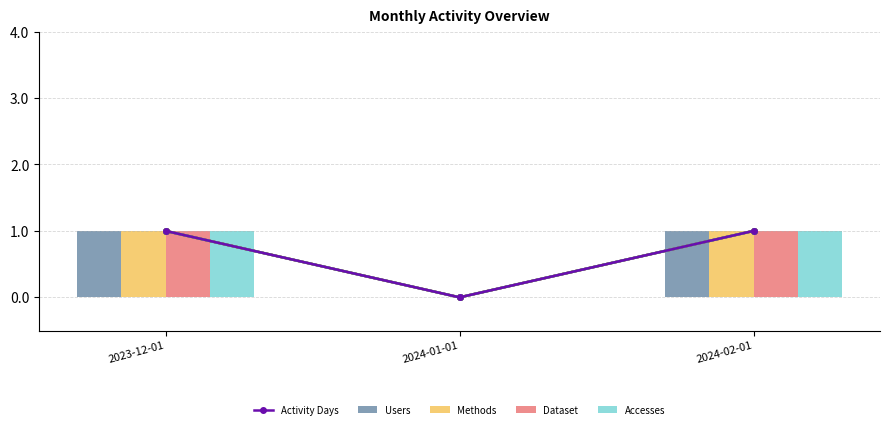

Count the Activity Days values in the range 0 to 1.

3